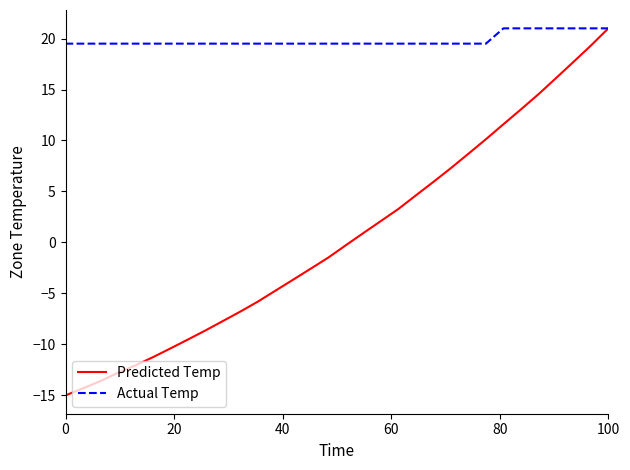

Reading left to right, what are all the values shown in this chart?

Predicted Temp: -15.0	-14.3	-13.6	-12.8	-12.0	-11.2	-10.4	-9.5	-8.6	-7.7	-6.8	-5.8	-4.7	-3.6	-2.6	-1.5	-0.3	0.9	2.1	3.3	4.6	5.9	7.3	8.7	10.1	11.6	13.0	14.5	16.1	17.7	19.3	21.0
Actual Temp: 19.5	19.5	19.5	19.5	19.5	19.5	19.5	19.5	19.5	19.5	19.5	19.5	19.5	19.5	19.5	19.5	19.5	19.5	19.5	19.5	19.5	19.5	19.5	19.5	19.5	21.0	21.0	21.0	21.0	21.0	21.0	21.0